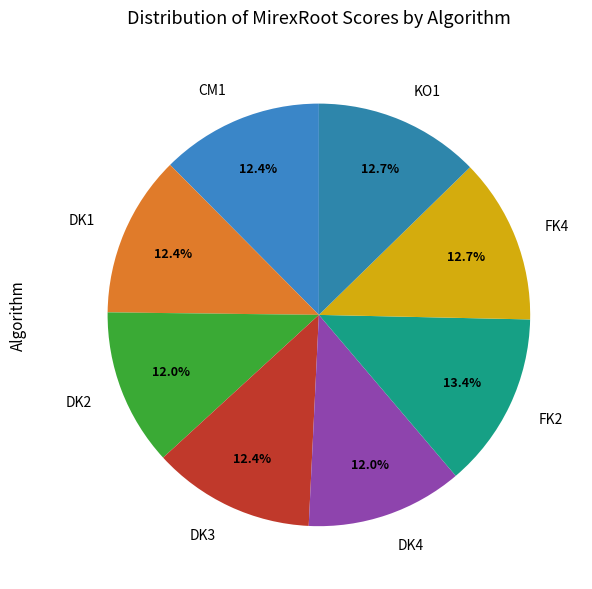

To the nearest percent, what is the combined percentage of FK4 and CM1?

25%